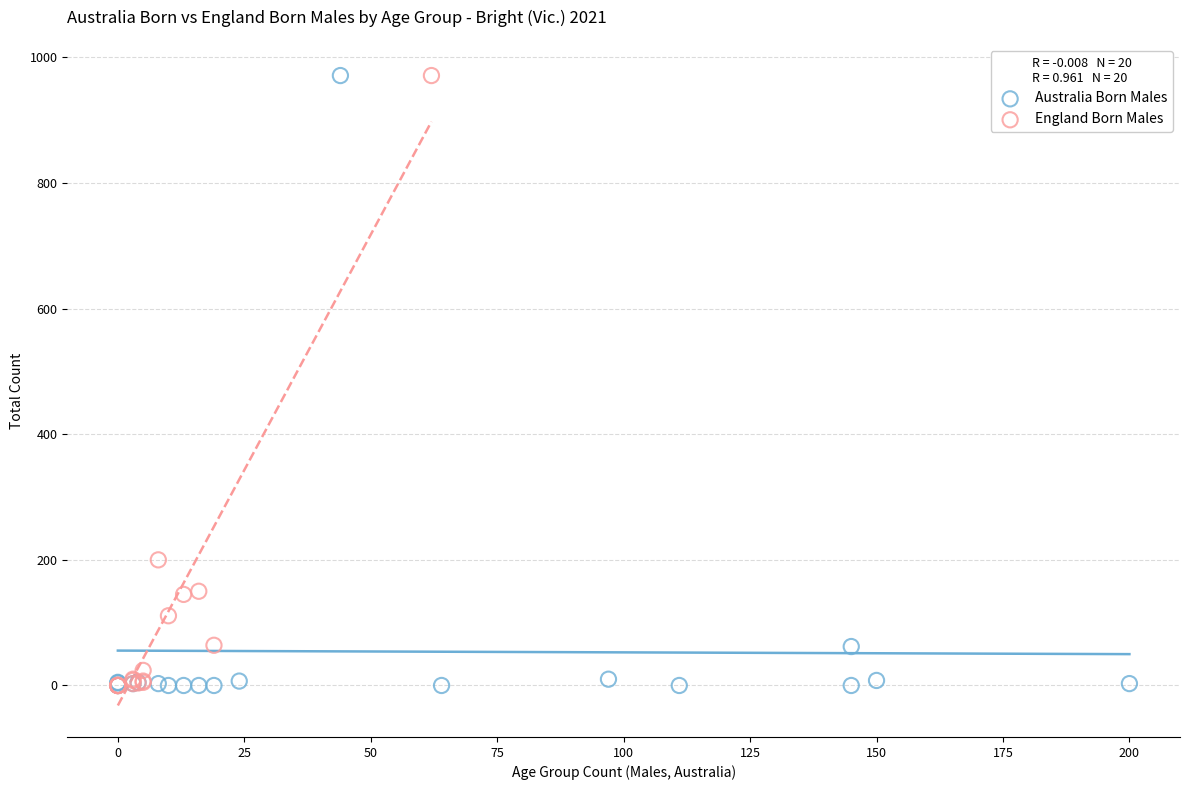

What are all the series names shown in the legend?

Australia Born Males, England Born Males